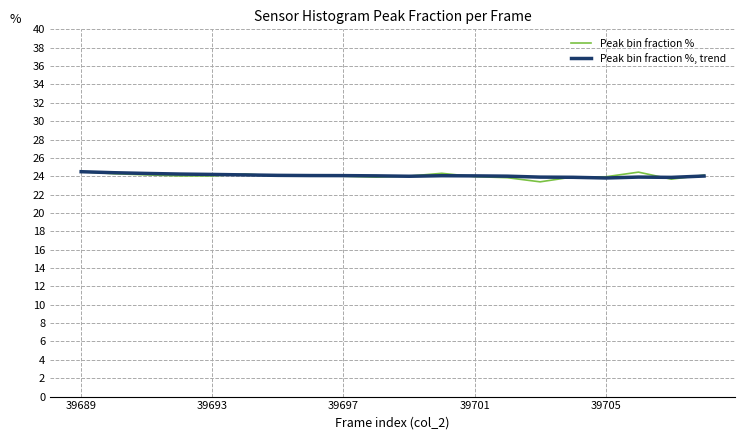

List the series in order of their overall mean, highest first.

Peak bin fraction %, trend, Peak bin fraction %